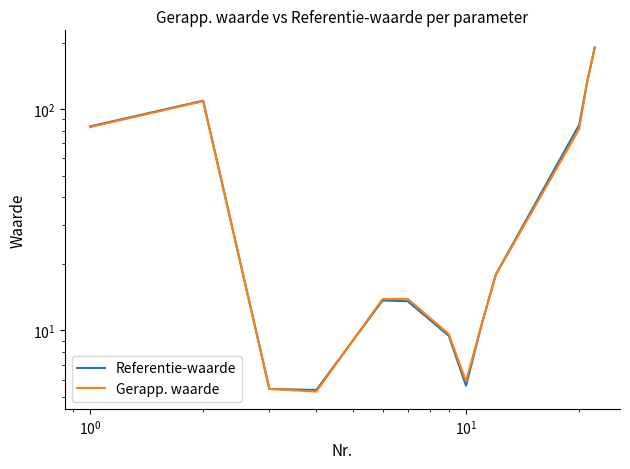

What is the highest value of the Gerapp. waarde series?

190.0